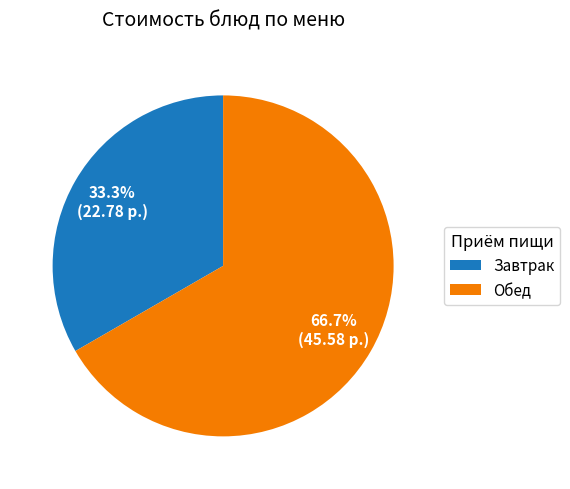

Which category has the biggest portion of the pie?

Обед